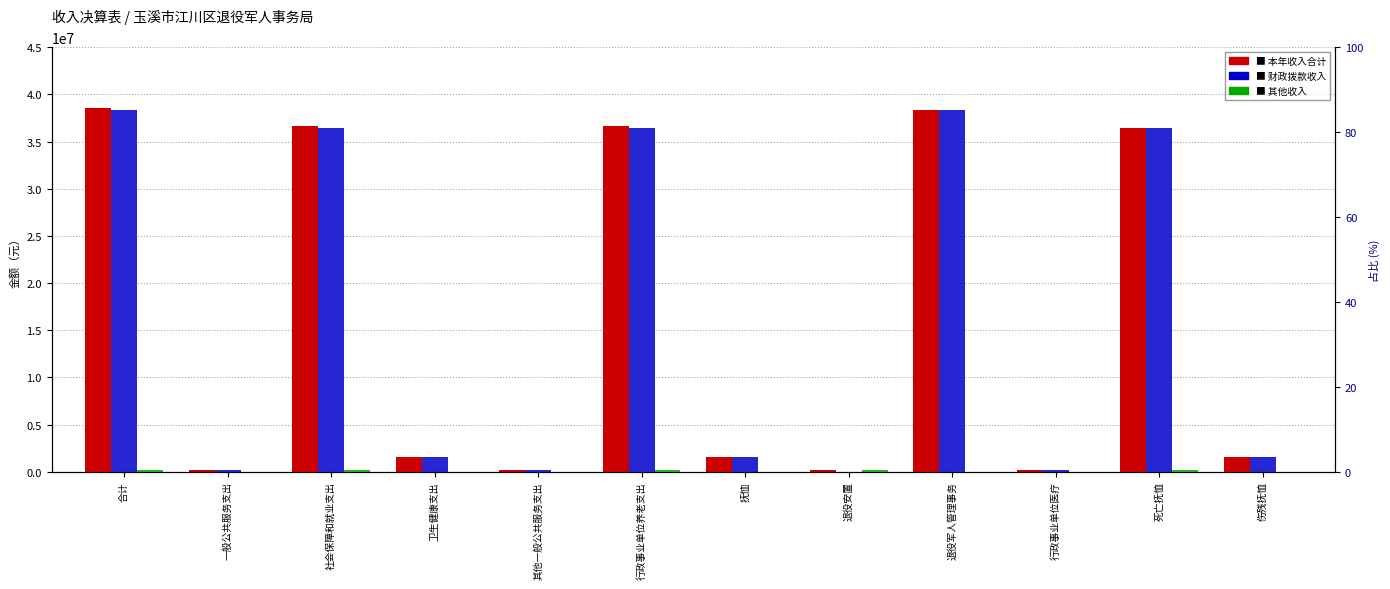

What is the difference between the second highest and second lowest values in the 财政拨款收入 series?

38192622.5